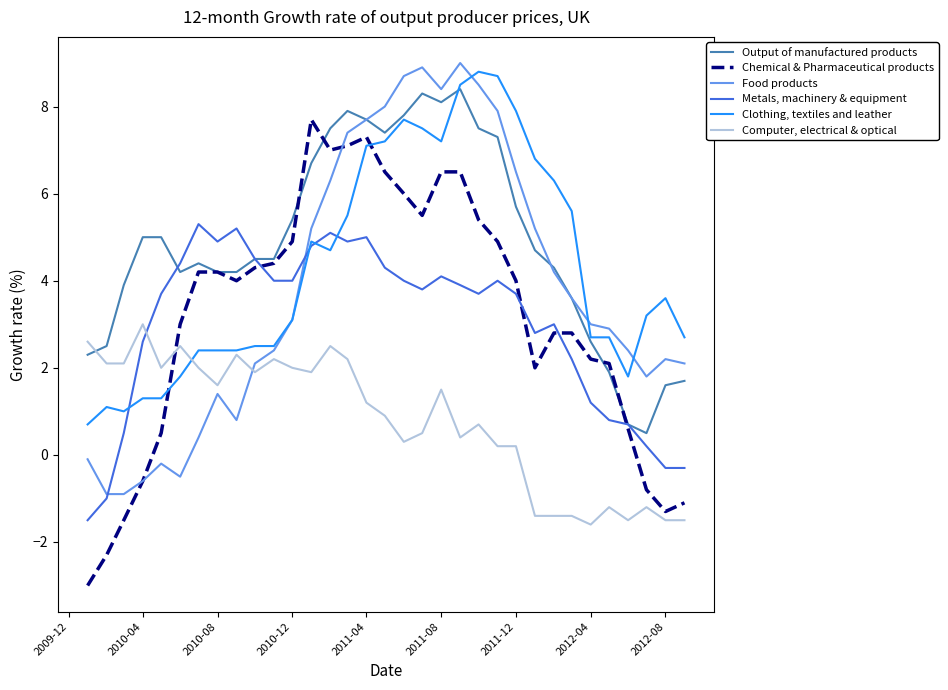

Reading left to right, extract all data points from this chart.

Output of manufactured products: 2.3	2.5	3.9	5.0	5.0	4.2	4.4	4.2	4.2	4.5	4.5	5.4	6.7	7.5	7.9	7.7	7.4	7.8	8.3	8.1	8.4	7.5	7.3	5.7	4.7	4.3	3.6	2.6	1.9	0.7	0.5	1.6	1.7
Chemical & Pharmaceutical products: -3.0	-2.3	-1.5	-0.6	0.5	3.0	4.2	4.2	4.0	4.3	4.4	4.9	7.7	7.0	7.1	7.3	6.5	6.0	5.5	6.5	6.5	5.4	4.9	4.0	2.0	2.8	2.8	2.2	2.1	0.6	-0.8	-1.3	-1.1
Food products: -0.1	-0.9	-0.9	-0.6	-0.2	-0.5	0.4	1.4	0.8	2.1	2.4	3.1	5.2	6.3	7.4	7.7	8.0	8.7	8.9	8.4	9.0	8.5	7.9	6.5	5.2	4.2	3.6	3.0	2.9	2.4	1.8	2.2	2.1
Metals, machinery & equipment: -1.5	-1.0	0.5	2.6	3.7	4.4	5.3	4.9	5.2	4.5	4.0	4.0	4.8	5.1	4.9	5.0	4.3	4.0	3.8	4.1	3.9	3.7	4.0	3.7	2.8	3.0	2.2	1.2	0.8	0.7	0.2	-0.3	-0.3
Clothing, textiles and leather: 0.7	1.1	1.0	1.3	1.3	1.8	2.4	2.4	2.4	2.5	2.5	3.1	4.9	4.7	5.5	7.1	7.2	7.7	7.5	7.2	8.5	8.8	8.7	7.9	6.8	6.3	5.6	2.7	2.7	1.8	3.2	3.6	2.7
Computer, electrical & optical: 2.6	2.1	2.1	3.0	2.0	2.5	2.0	1.6	2.3	1.9	2.2	2.0	1.9	2.5	2.2	1.2	0.9	0.3	0.5	1.5	0.4	0.7	0.2	0.2	-1.4	-1.4	-1.4	-1.6	-1.2	-1.5	-1.2	-1.5	-1.5